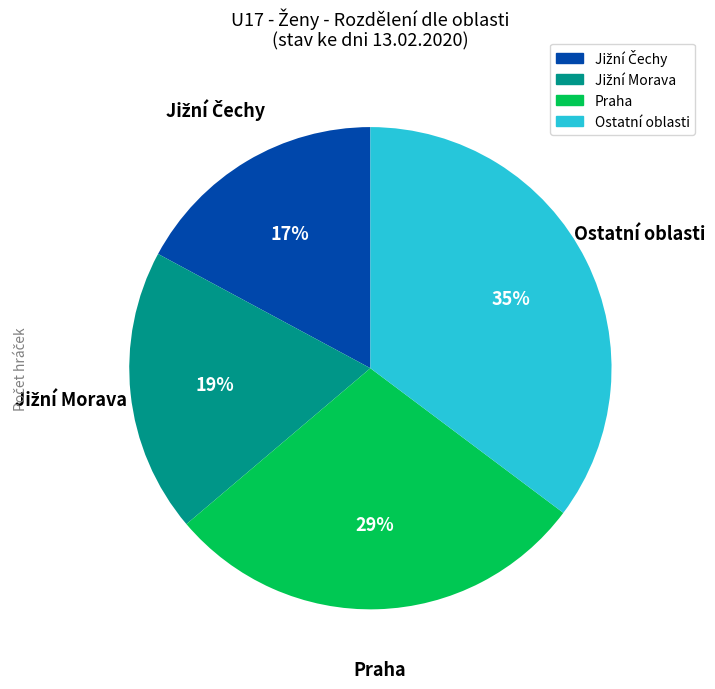

Is there a majority slice in this chart?

No